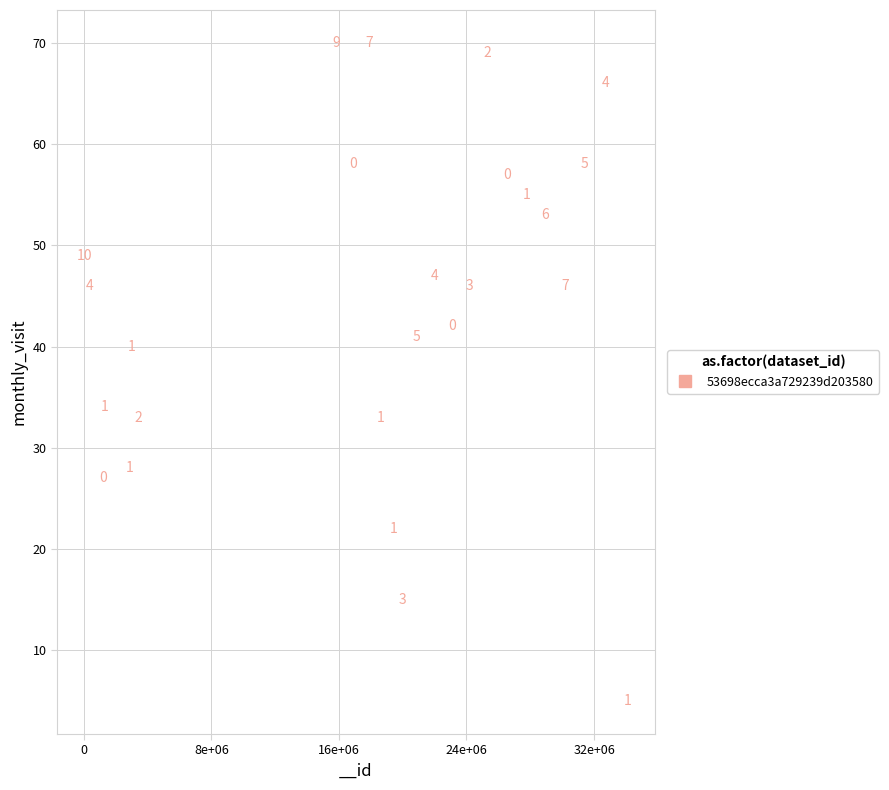

What is the range of X values (max minus min)?

34082195